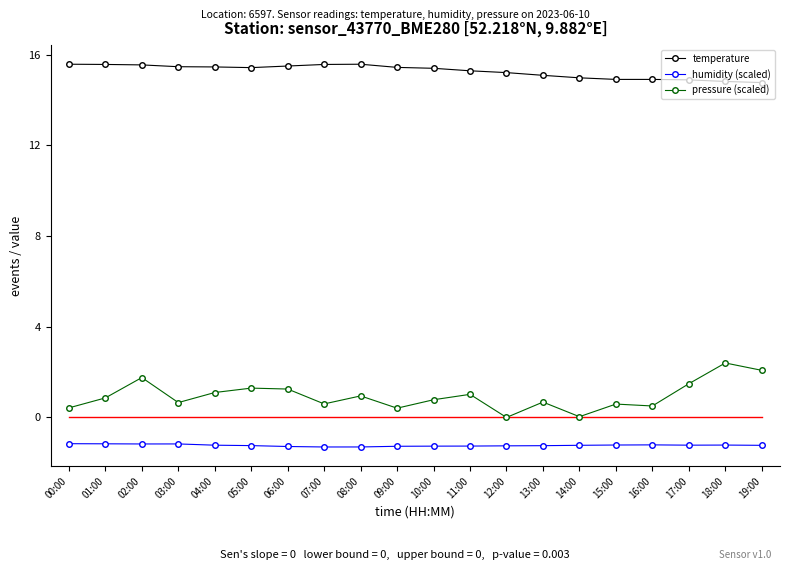

How many lines are shown in the chart?

3